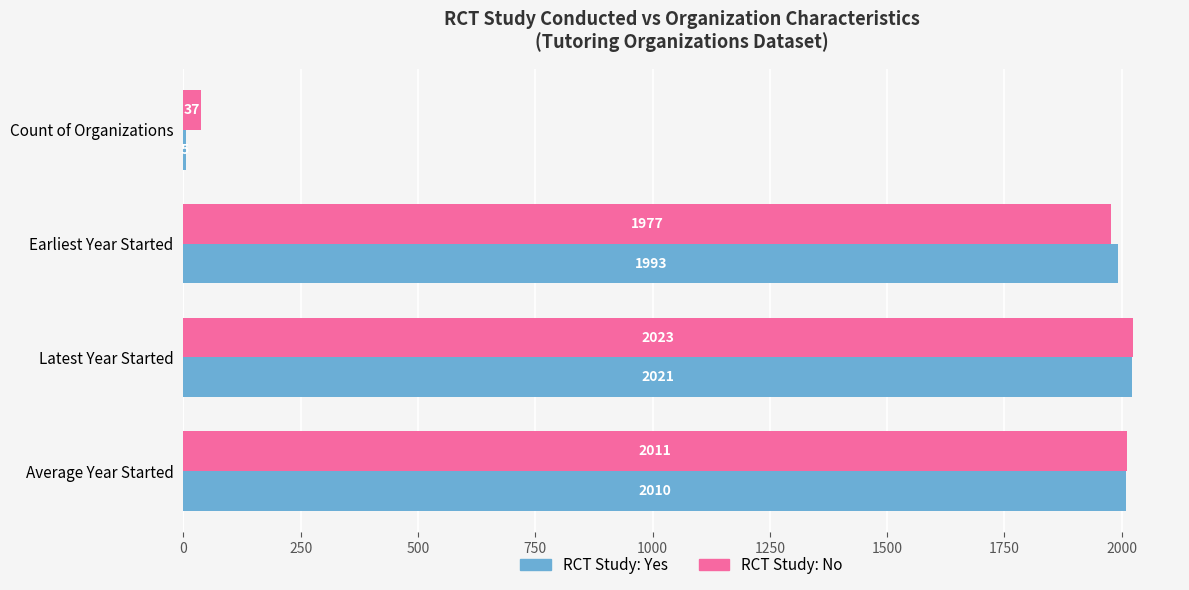

At which label is RCT Study: Yes closest to 1013?

Earliest Year Started